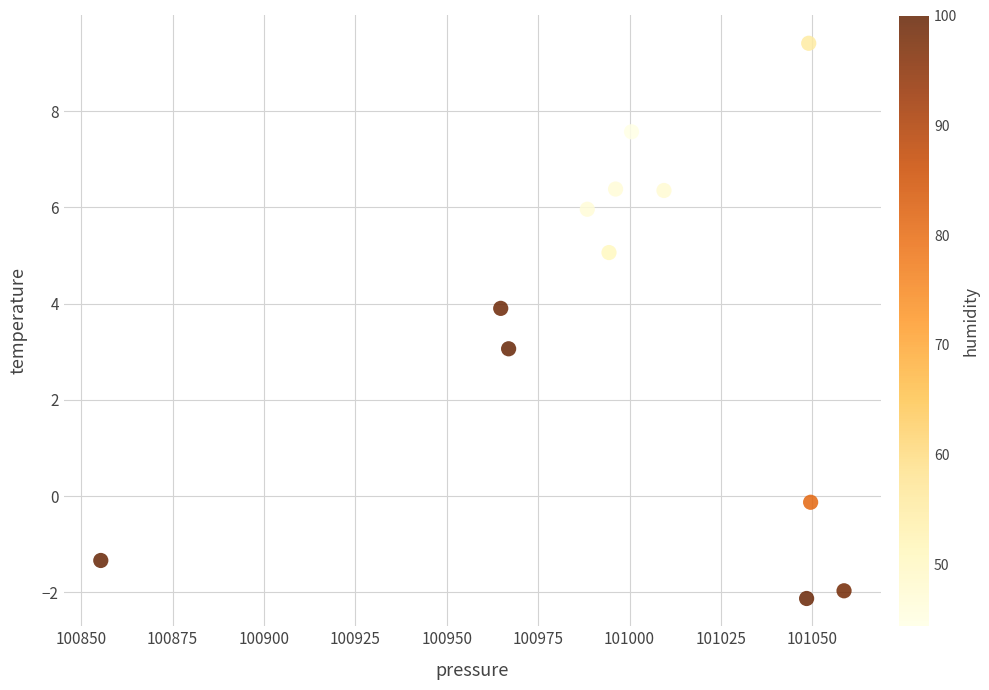

What is the range of Y values (max minus min)?

11.5